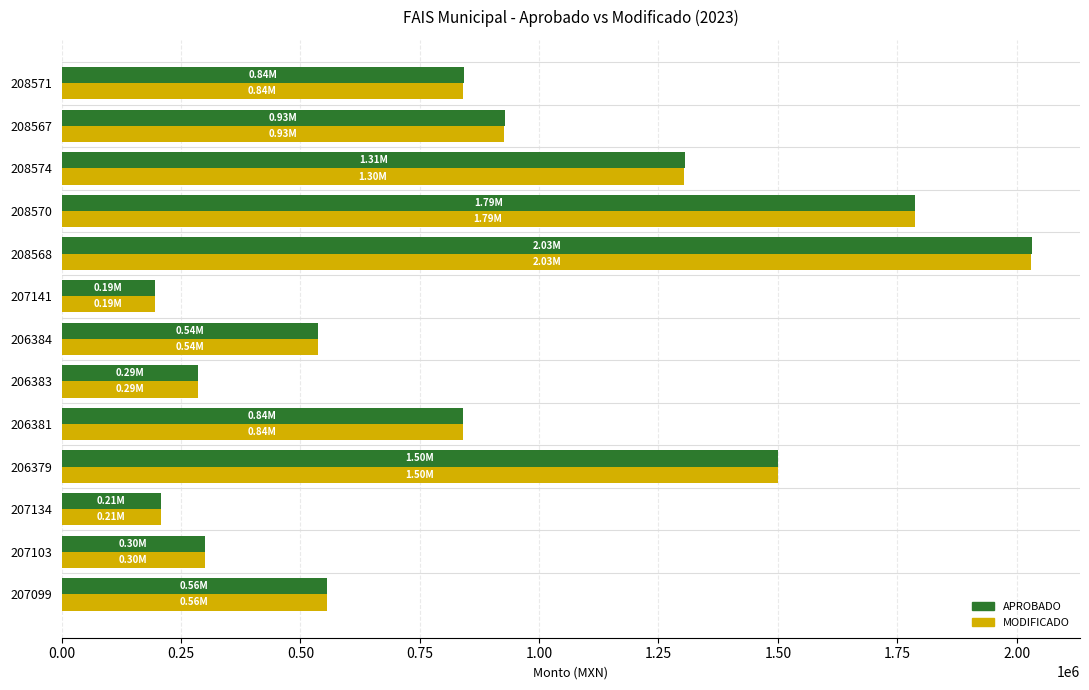

How many data points does each series have?

13